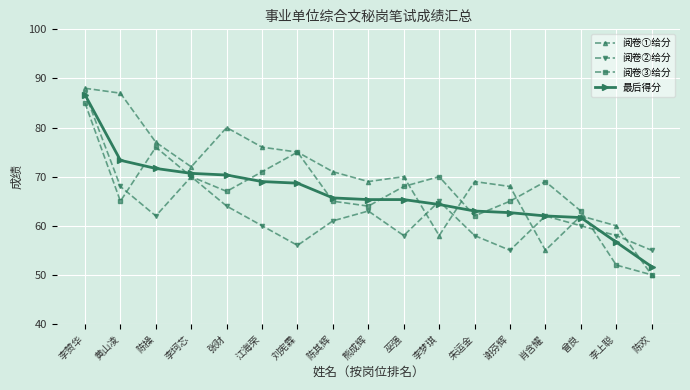

Is it true that 最后得分 equals 30.6 at 李赞华?

False